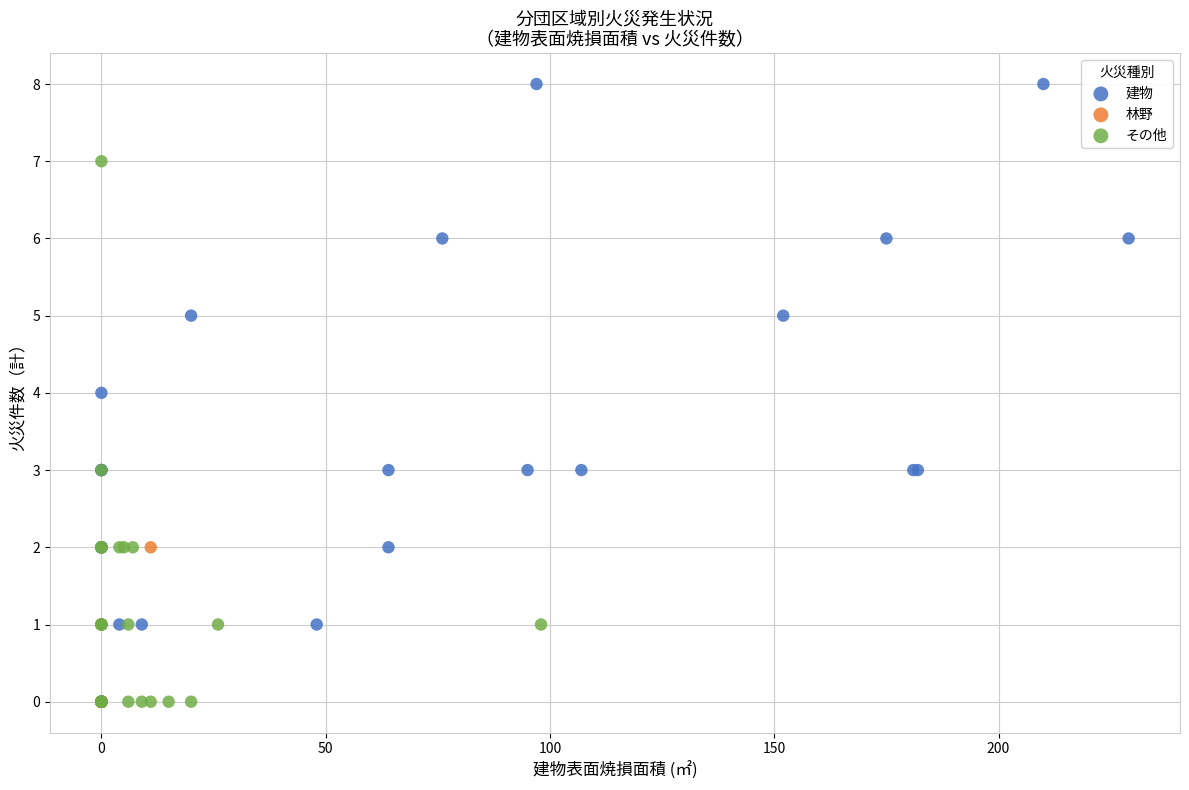

Which series has the widest spread of Y values?

建物